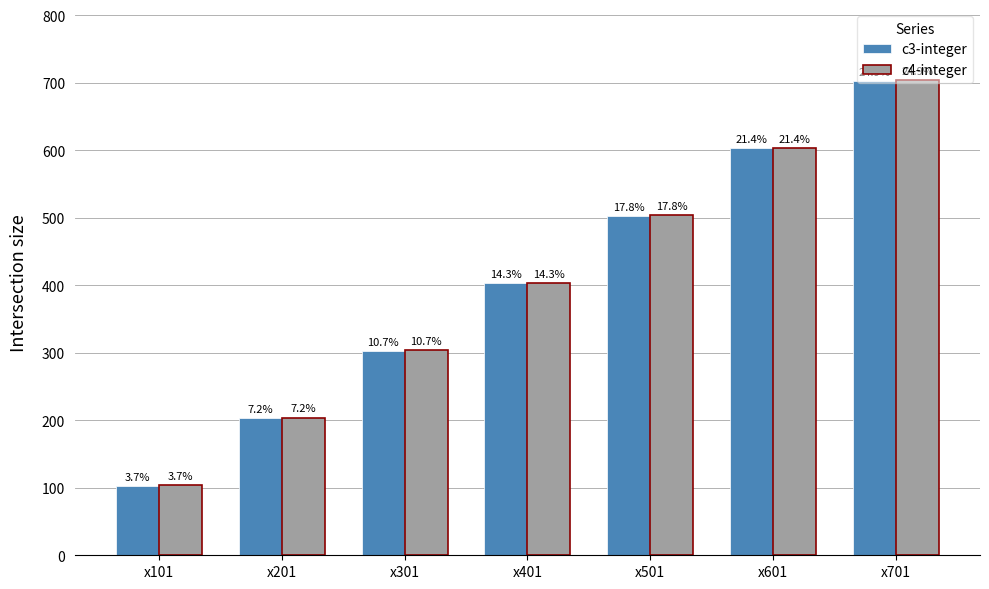

What are all the series names shown in the legend?

c3-integer, c4-integer